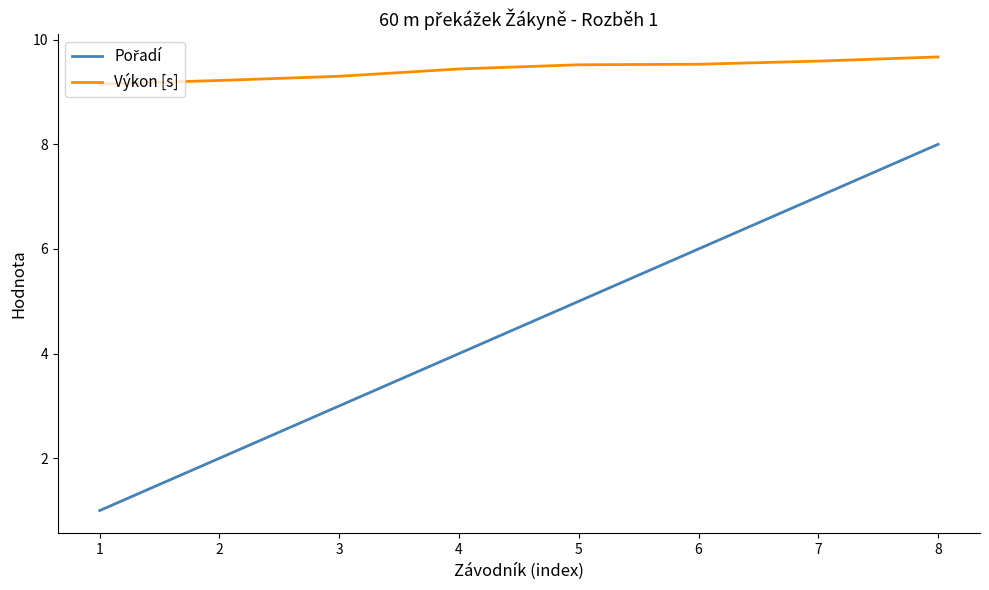

Is this an area chart (filled region under the line)?

No